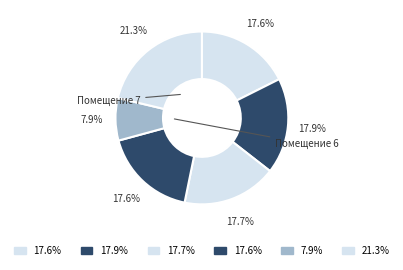

How many slices are in this pie chart?

6